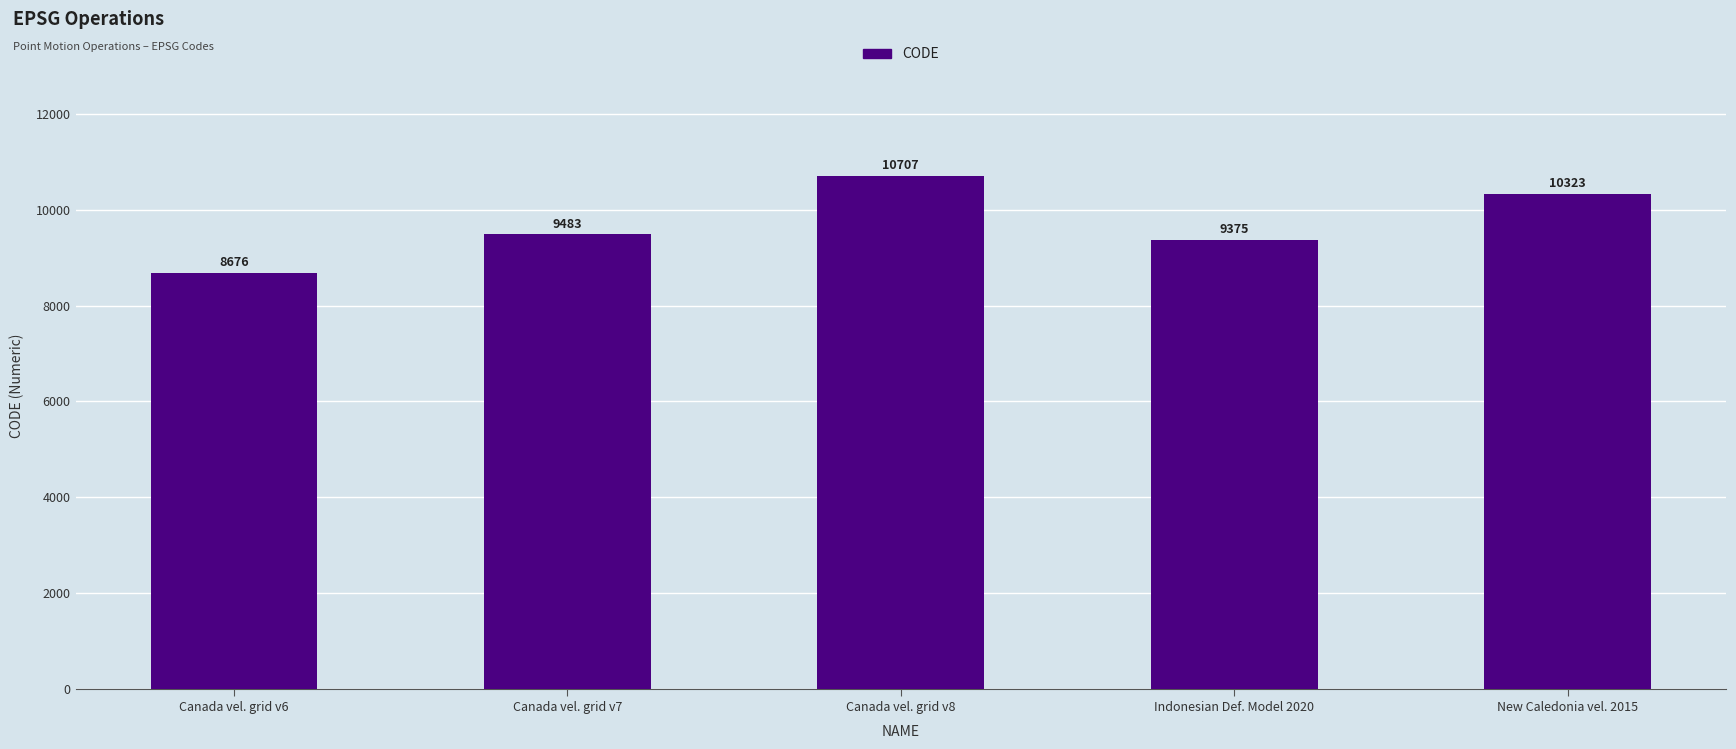

What is the maximum value shown in the chart?

10707